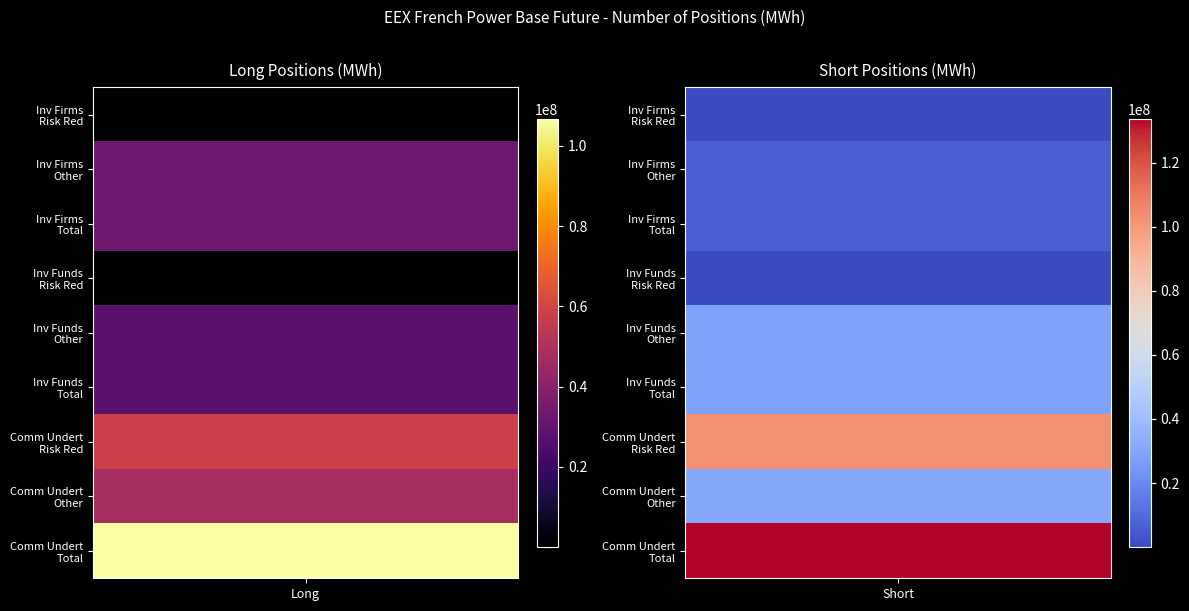

Reading right to left, transcribe all the data shown in this chart.

Risk reducing (Long): 4=0	3=58397252	2=0	1=37536	0=101724
Risk reducing (Short): 4=0	3=103157917	2=0	1=111237	0=44160
Other (Long): 4=0	3=48401243	2=0	1=28237742	0=32866229
Other (Short): 4=0	3=30607790	2=0	1=27837050	0=6342981
Total (Long): 4=0	3=106798495	2=0	1=28275278	0=32967953
Total (Short): 4=0	3=133765707	2=0	1=27948287	0=6387141